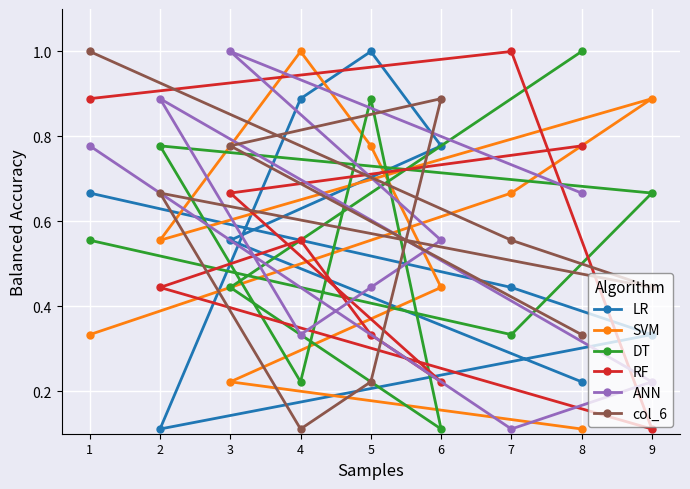

What is the value of the ANN point at the 3rd from the left?

1.0